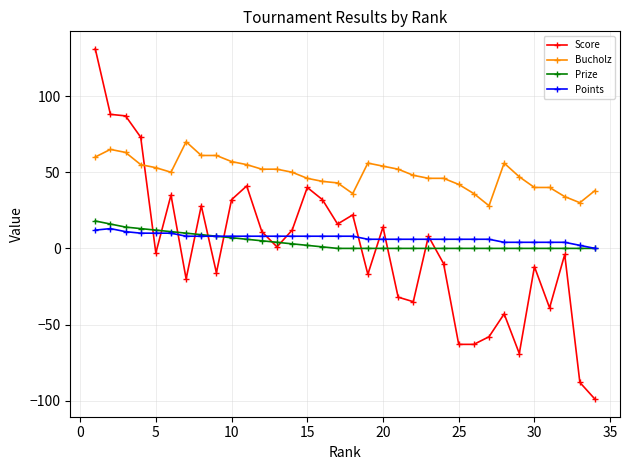

True or false: Bucholz and Points cross at least once.

False